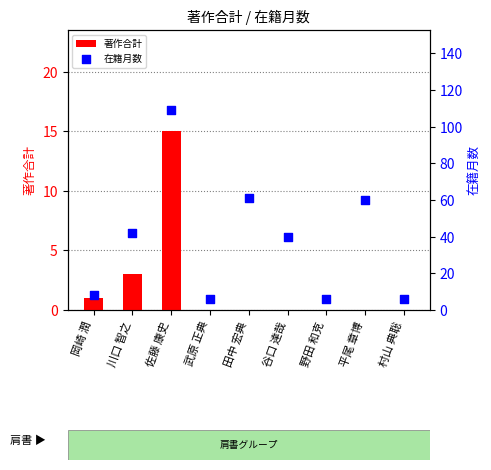

At how many categories does at least one series exceed 49?

3